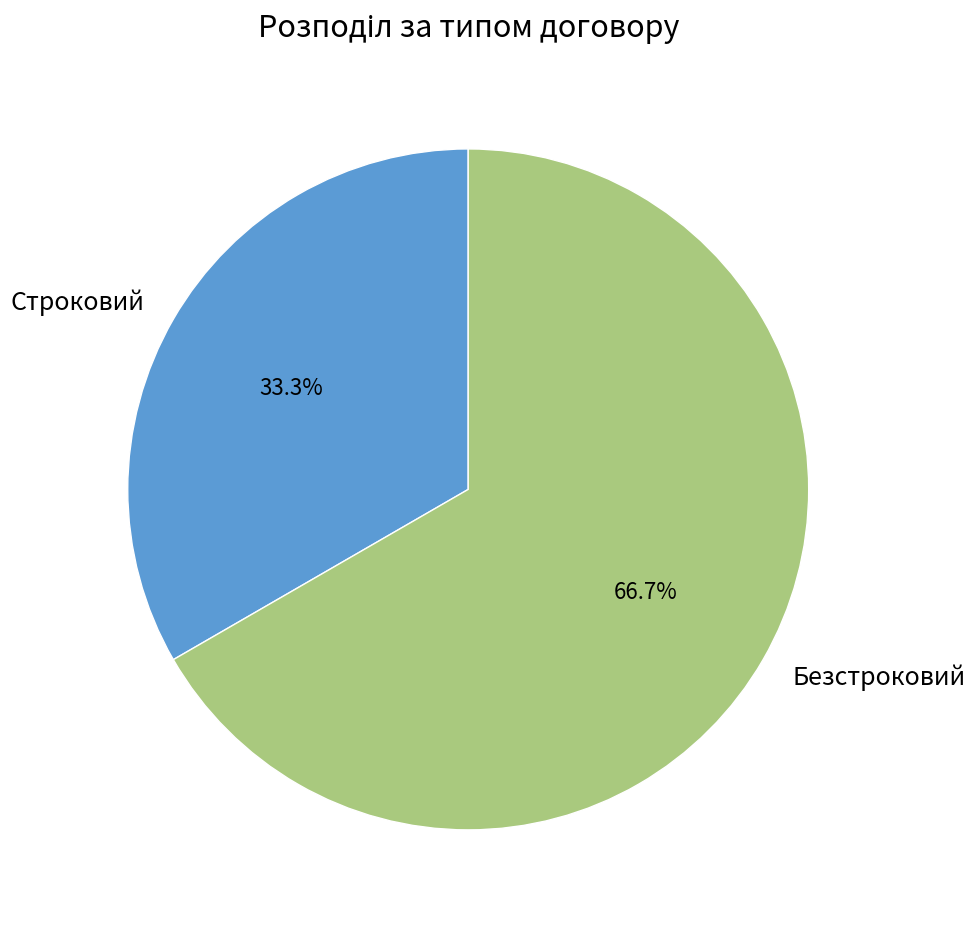

Which slice is the largest?

Безстроковий